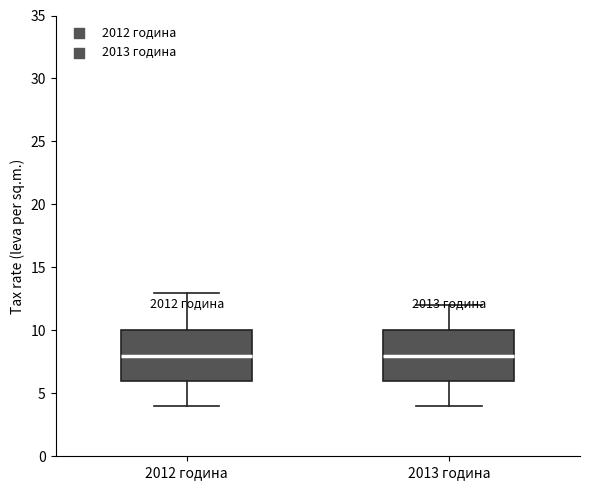

Where is the upper edge of the box for 2012 година on the y-axis? The values are not printed on the chart, so give them approximately, as read against the axis.

10